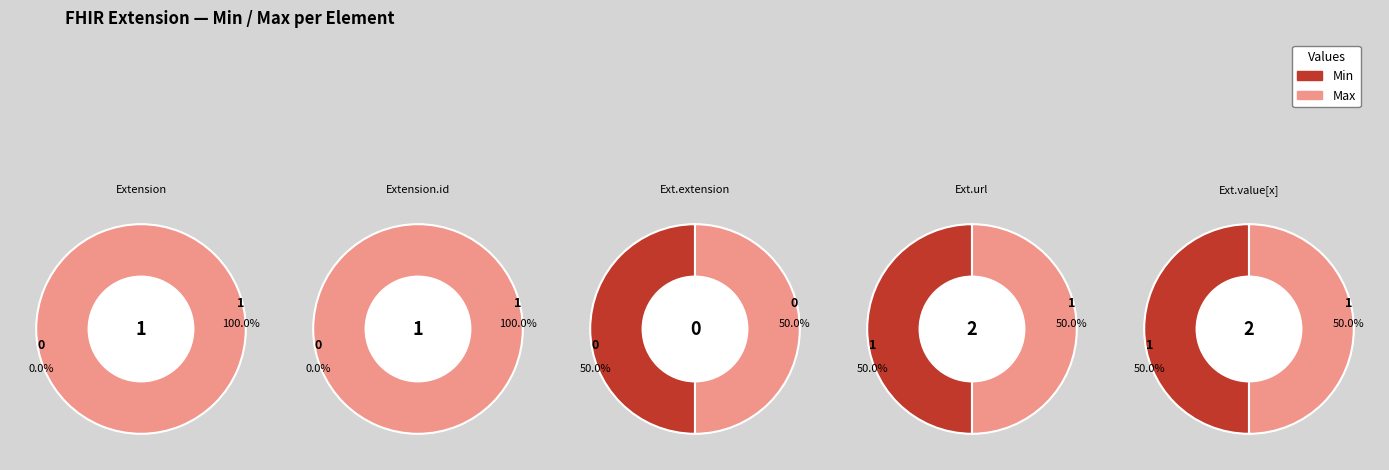

How many slices are in this pie chart?

2